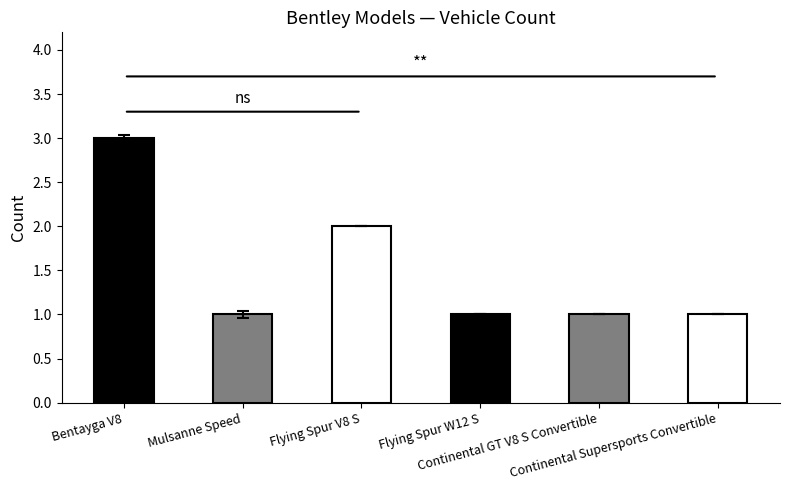

True or false: the data shows 3 at Flying Spur V8 S.

False